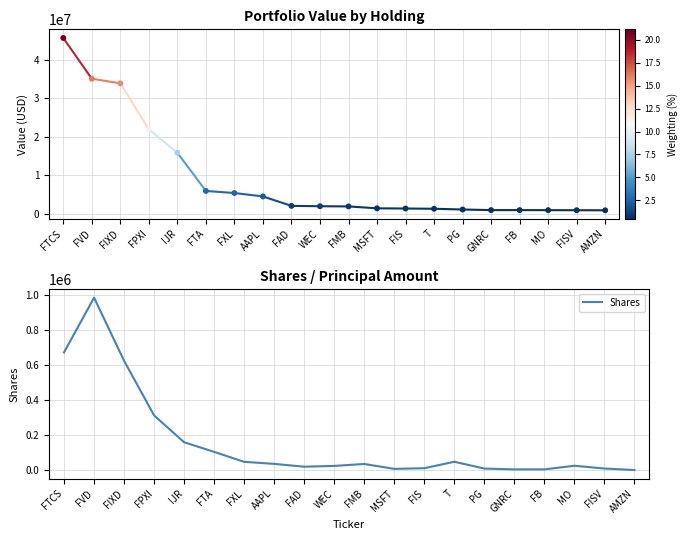

Which has a higher value, FAD or FPXI?

FPXI